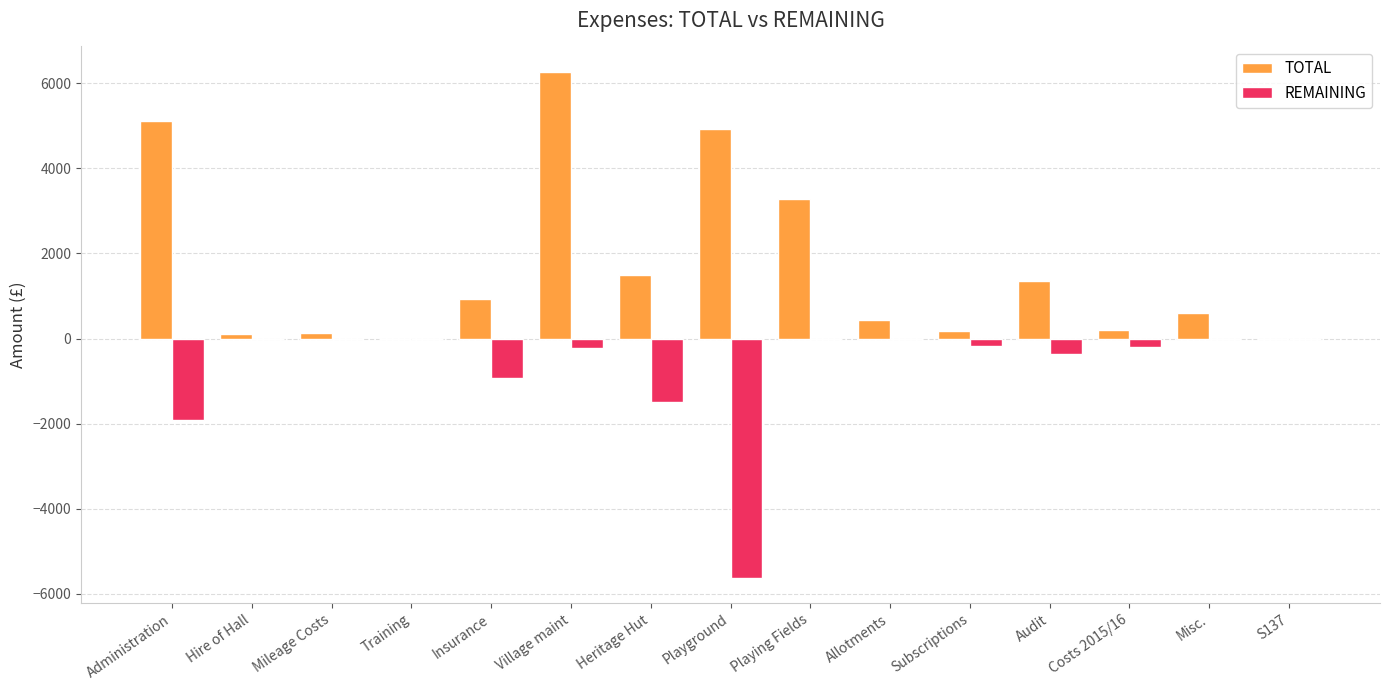

At which category does the chart reach its peak across all series?

Village maint